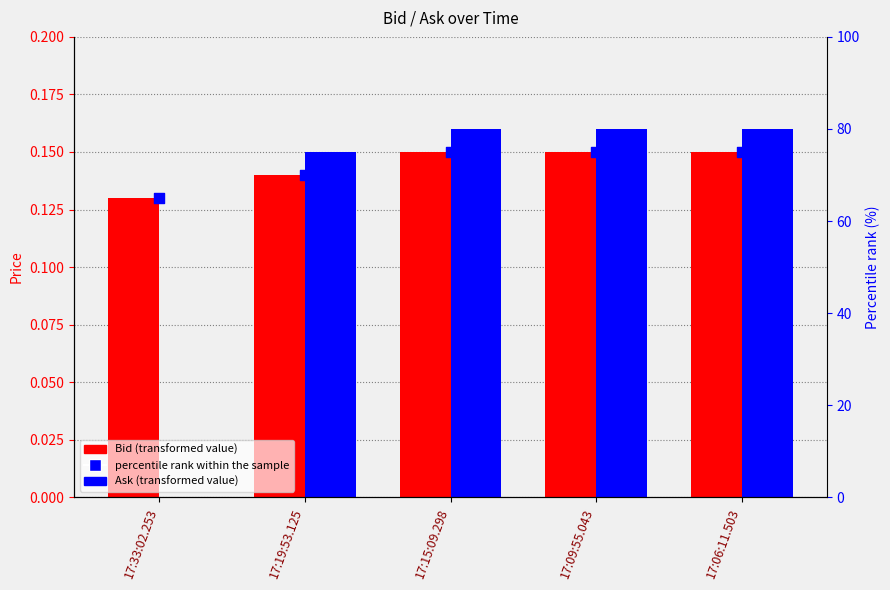

What are all the series names shown in the legend?

Bid, Ask, percentile rank within the sample